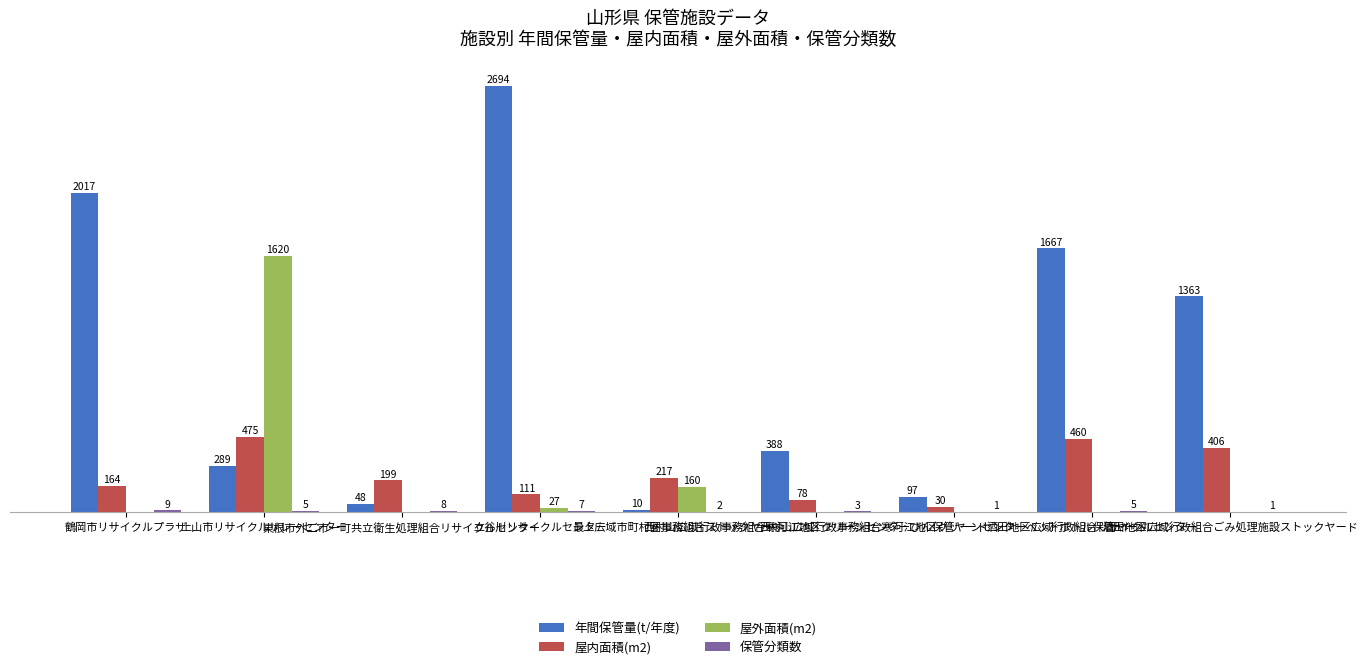

What is the sum of all 保管分類数 values?

41